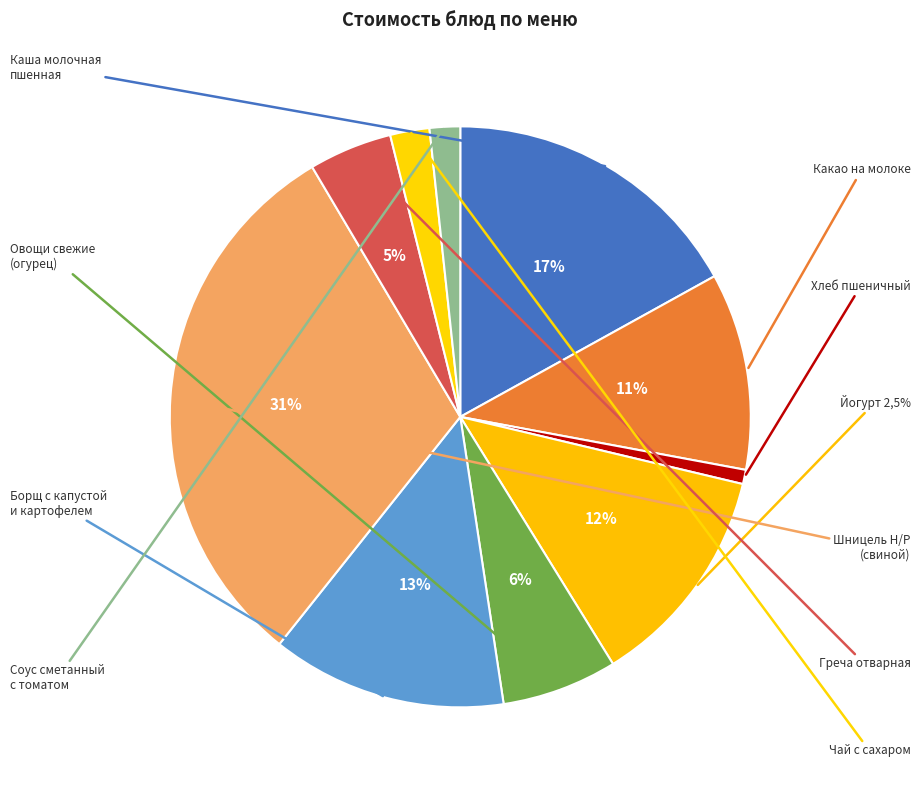

Which category has the biggest portion of the pie?

Шницель Н/Р
(свиной)